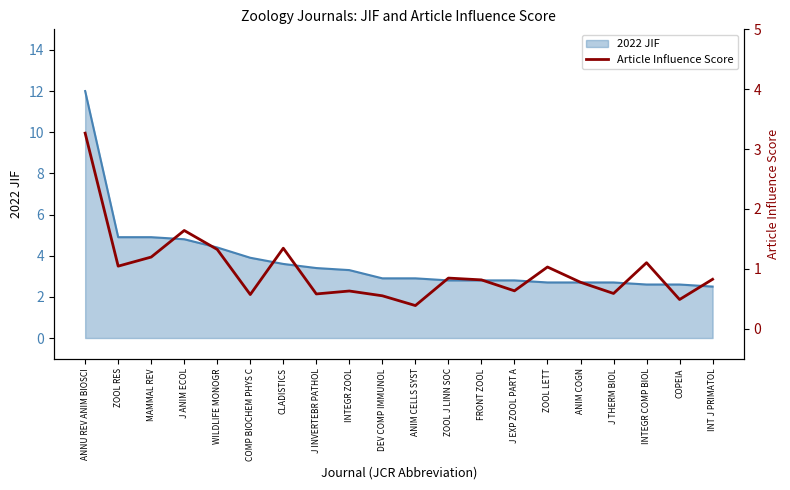

Is it true that 2022 JIF equals 2.7 at ANIM COGN?

True